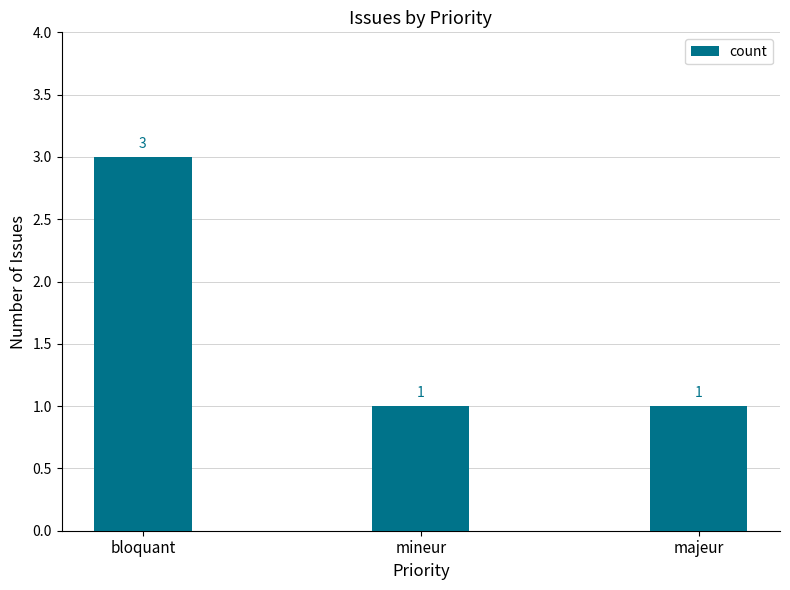

Count the number of values greater than 1.

1